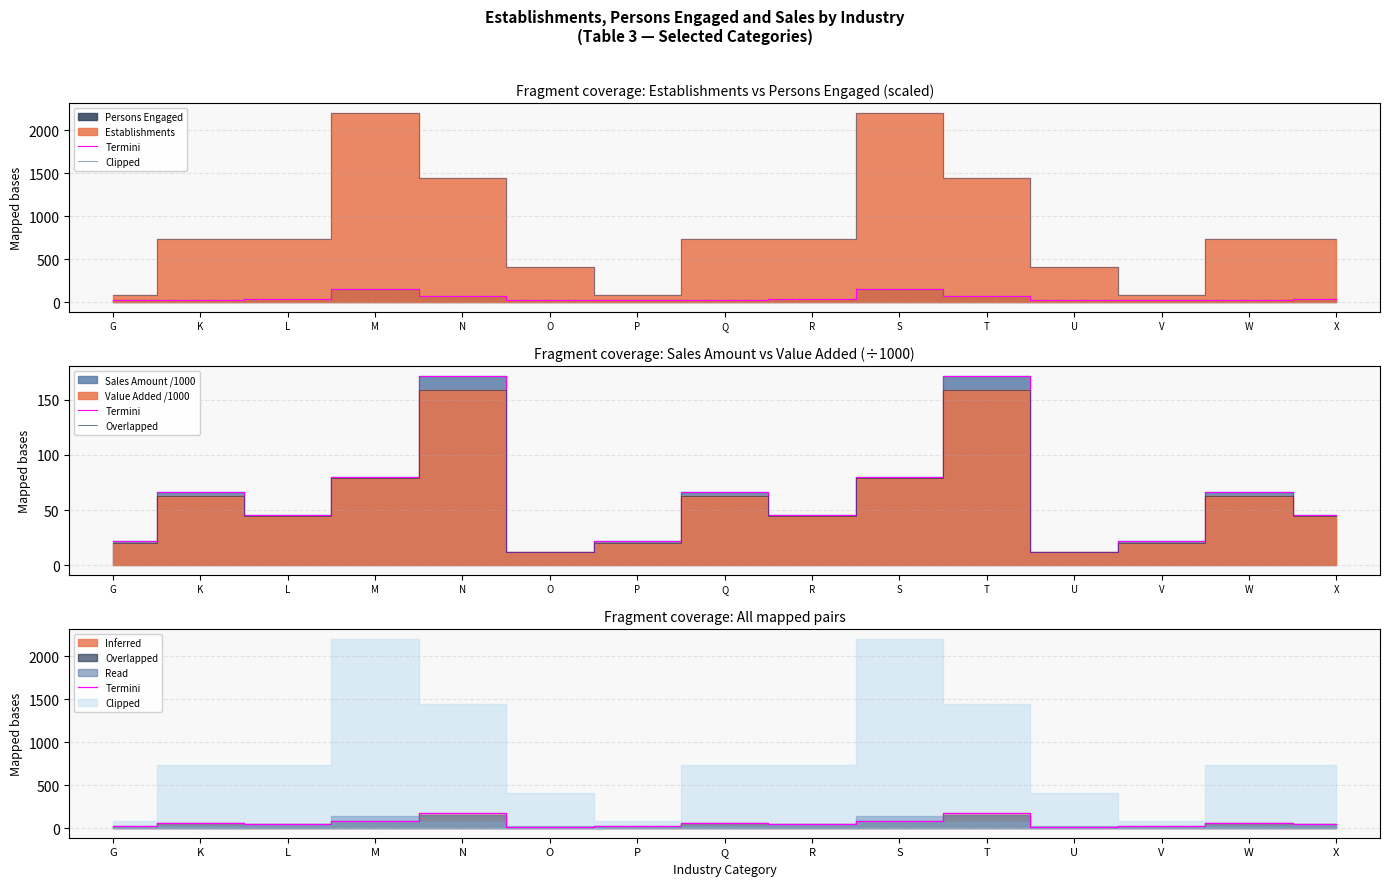

What is the difference between the maximum and minimum values in the Termini series?

159.8